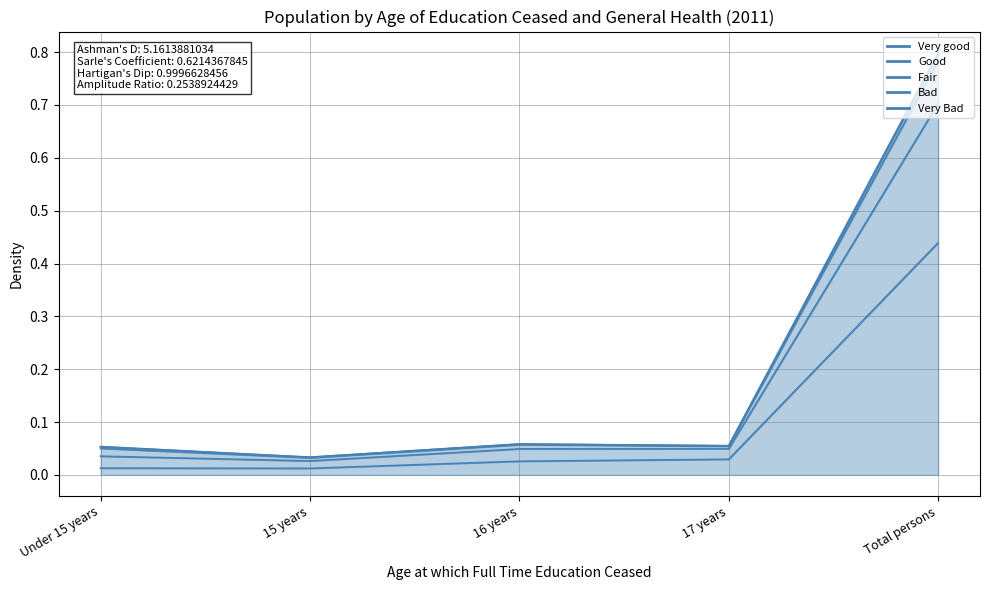

How many distinct data groups are displayed?

5